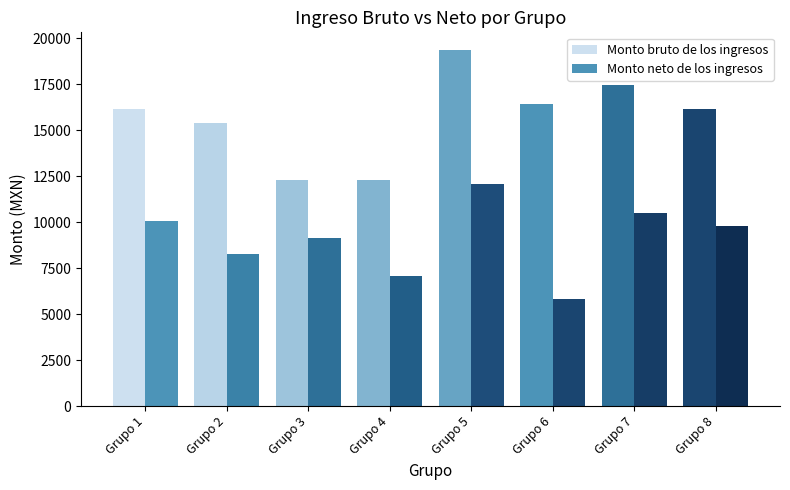

List the labels in order of Monto bruto de los ingresos value, smallest first.

Grupo 3, Grupo 4, Grupo 2, Grupo 1, Grupo 8, Grupo 6, Grupo 7, Grupo 5